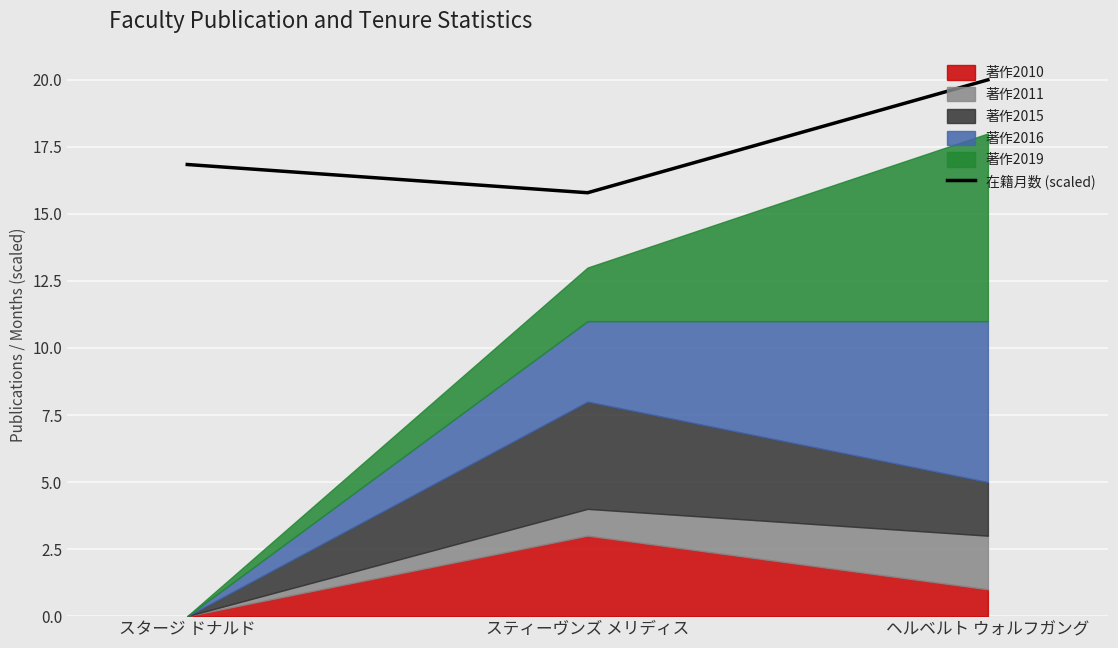

True or false: the data shows 20.0 at ヘルベルト ウォルフガング.

True